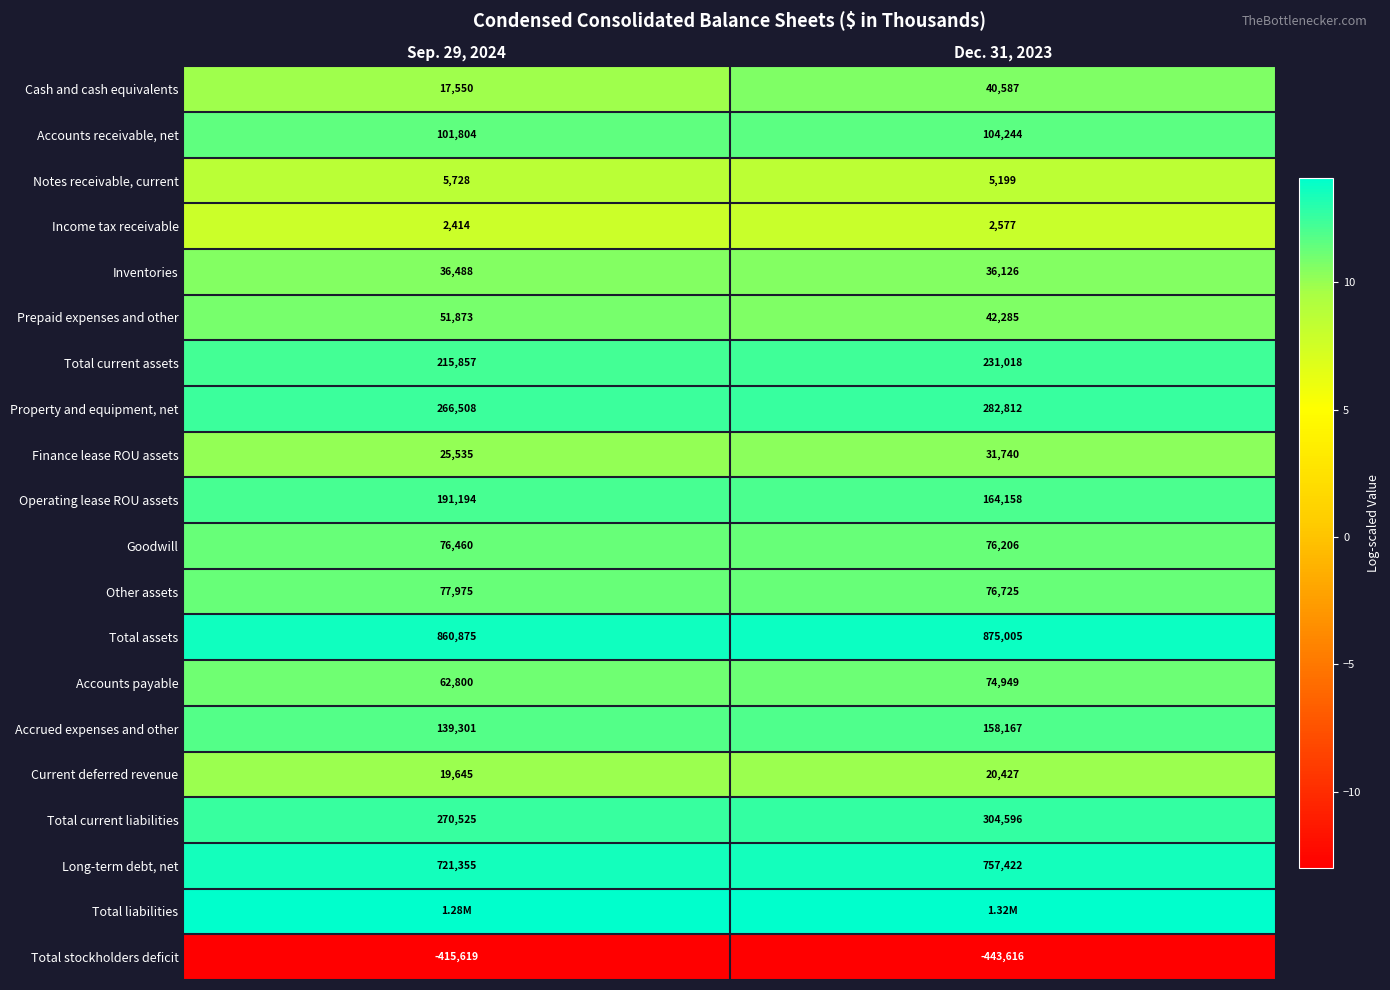

At which category is the sum across all series the highest?

Dec. 31, 2023